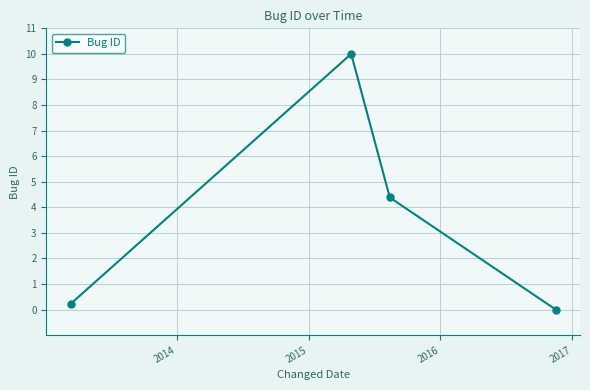

What is the greatest value displayed?

10.0